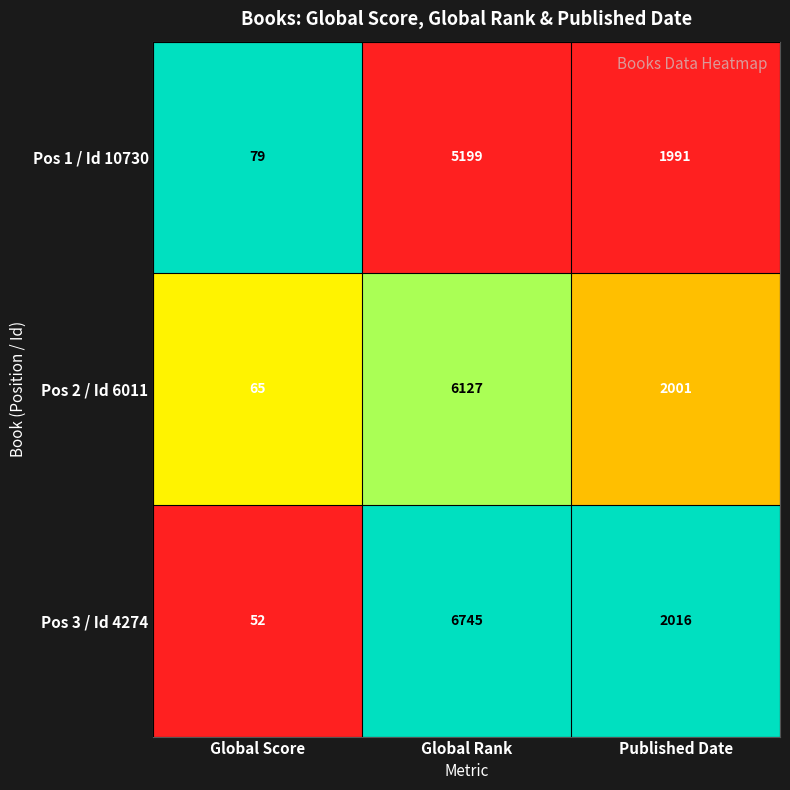

Between Global Rank and Published Date, which series saw the biggest shift?

Pos 3 / Id 4274